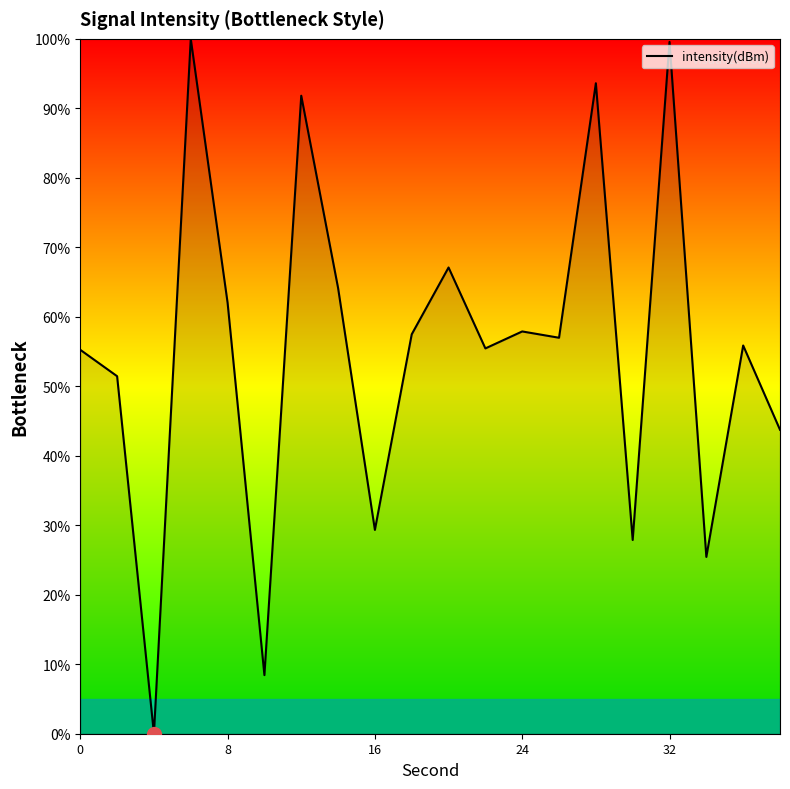

How many lines are shown in the chart?

1